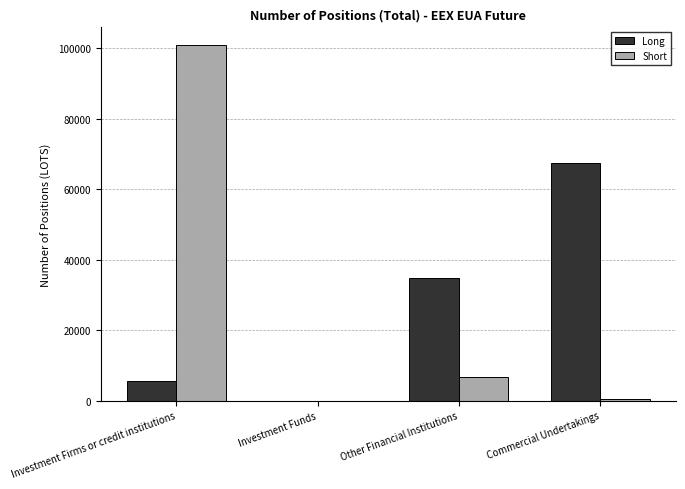

What are all the series names shown in the legend?

Long, Short